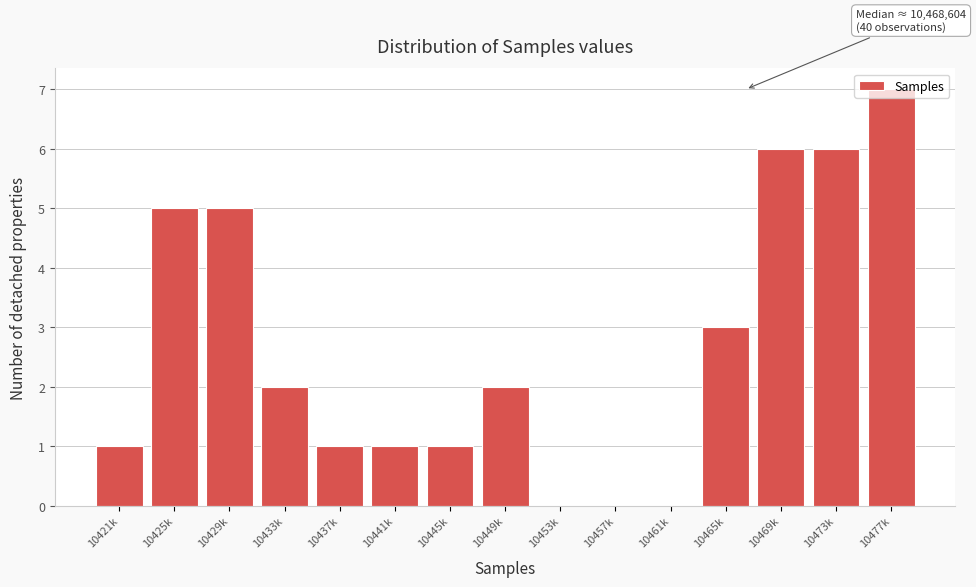

What is the change in value from 10425k to 10473k?

+1